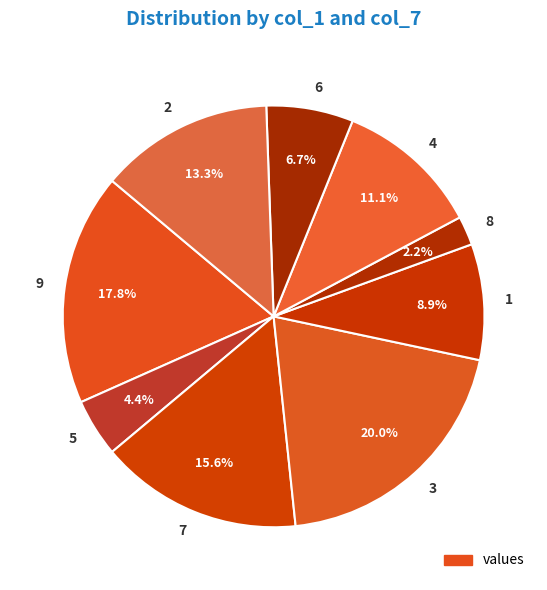

Which slice is the largest?

3